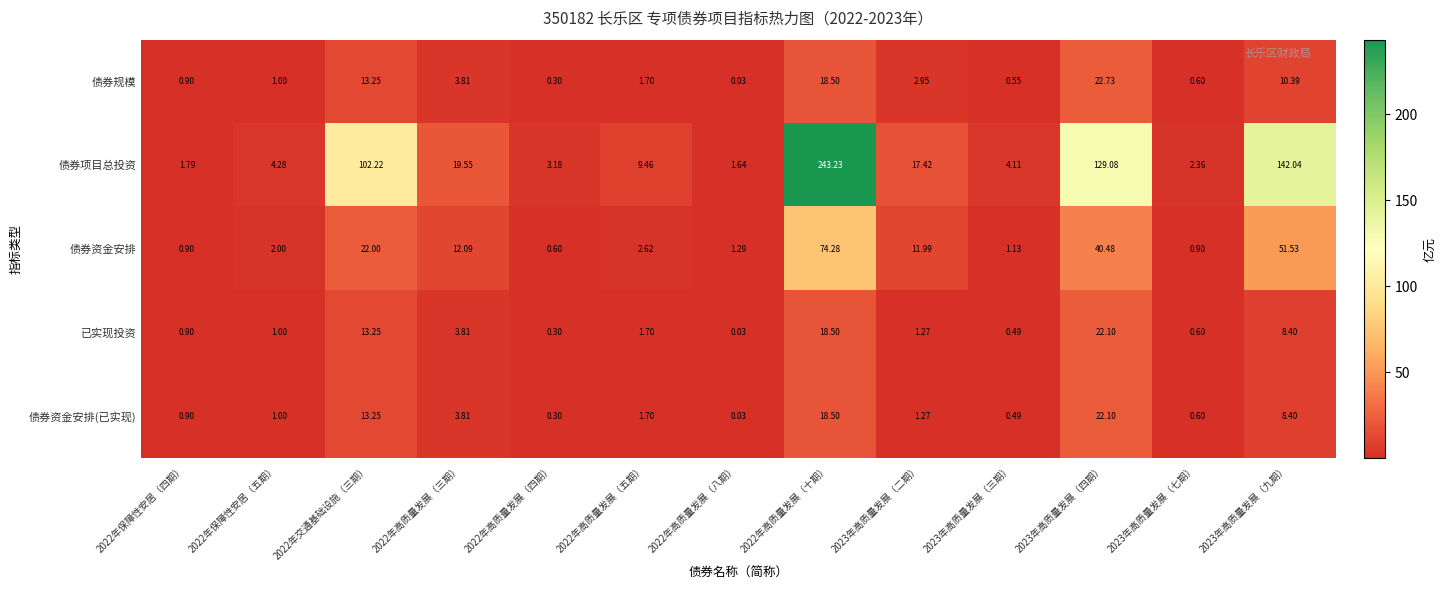

Is the value of 债券资金安排(已实现) at 2023年高质量发展（二期） greater than the value of 债券项目总投资 at 2023年高质量发展（七期）?

No